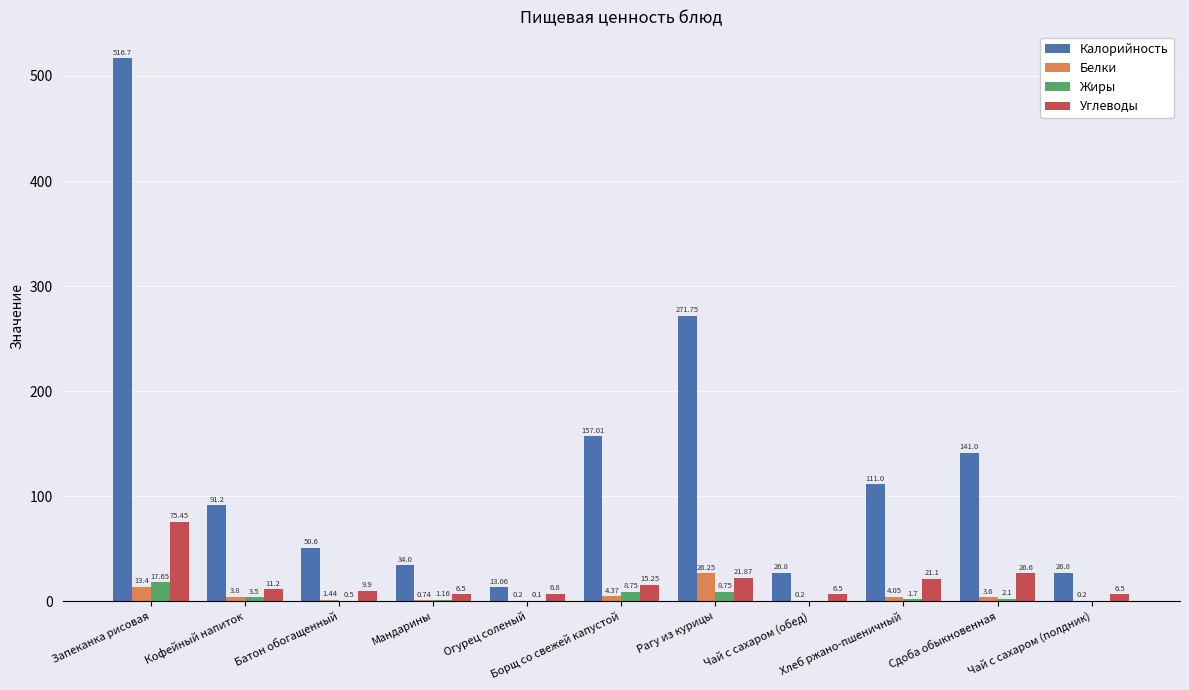

Between Огурец соленый and Чай с сахаром (обед), which series saw the biggest shift?

Калорийность